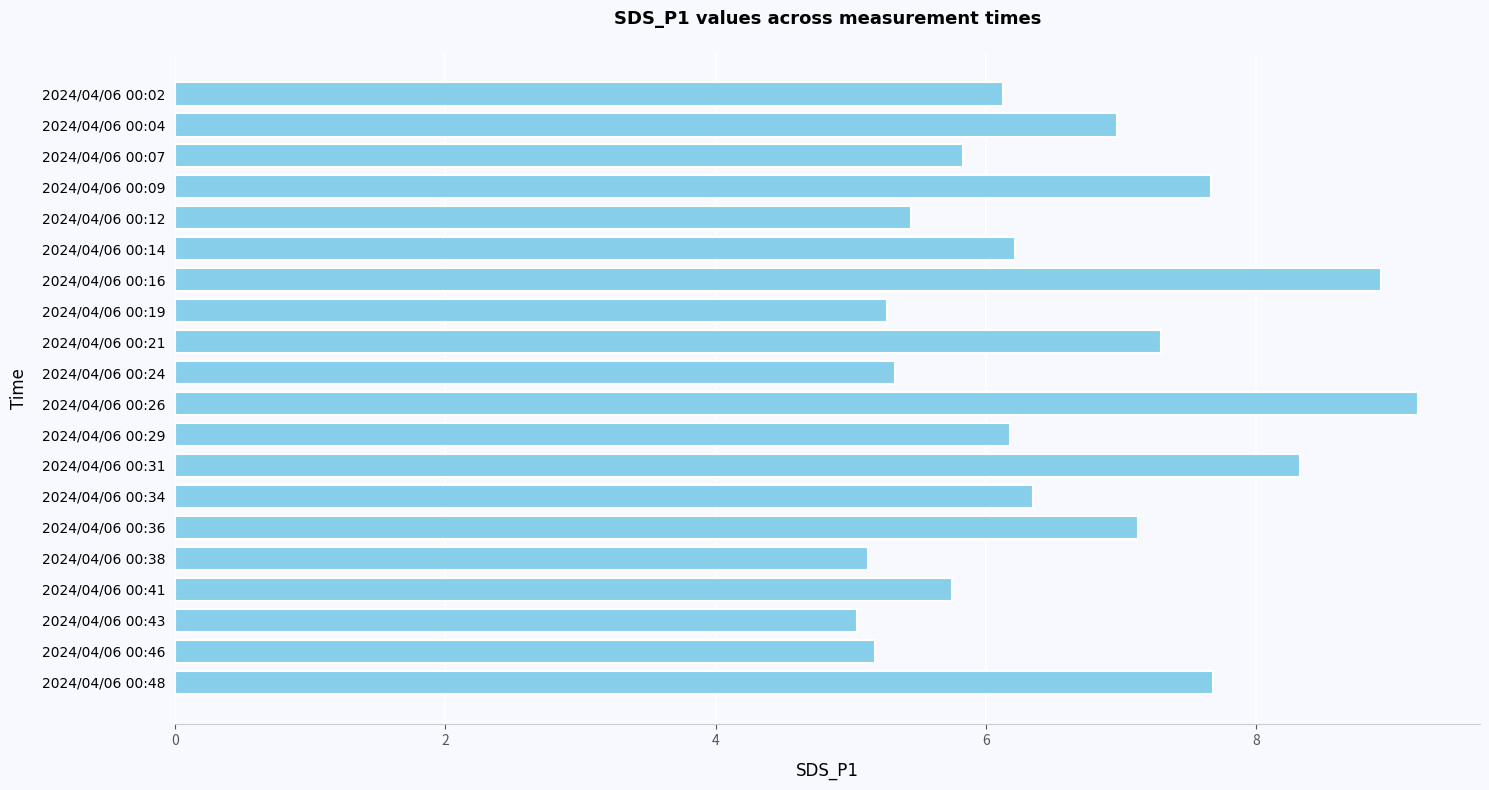

What is the change in value from 2024/04/06 00:26 to 2024/04/06 00:29?

-3.0